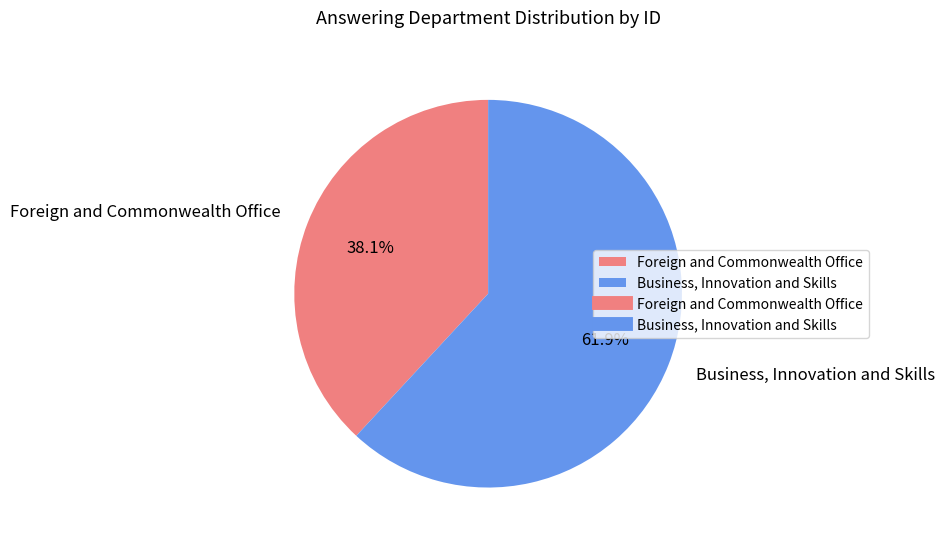

Which slice is the largest?

Business, Innovation and Skills